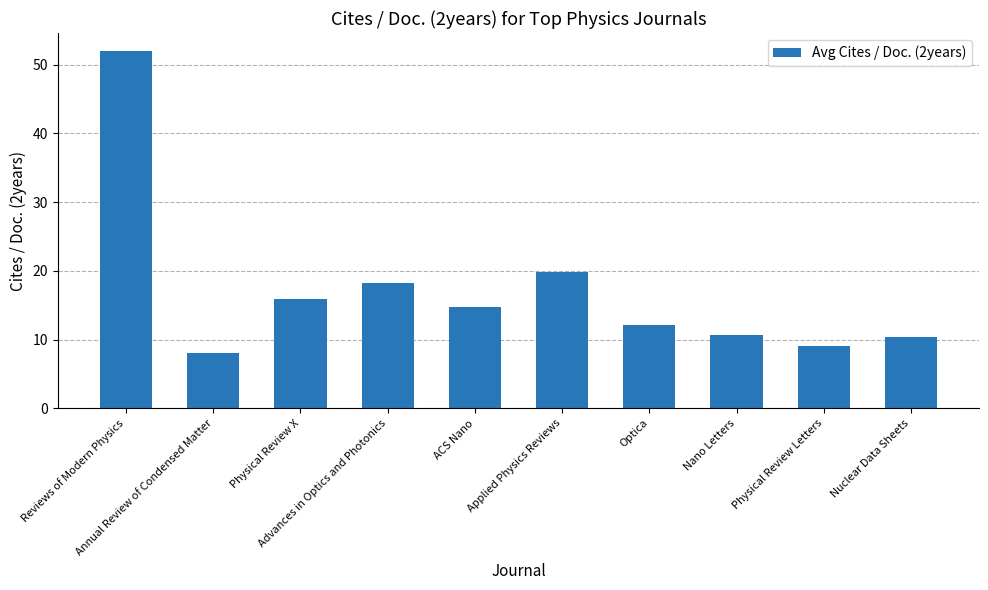

How many bars are there in total?

10